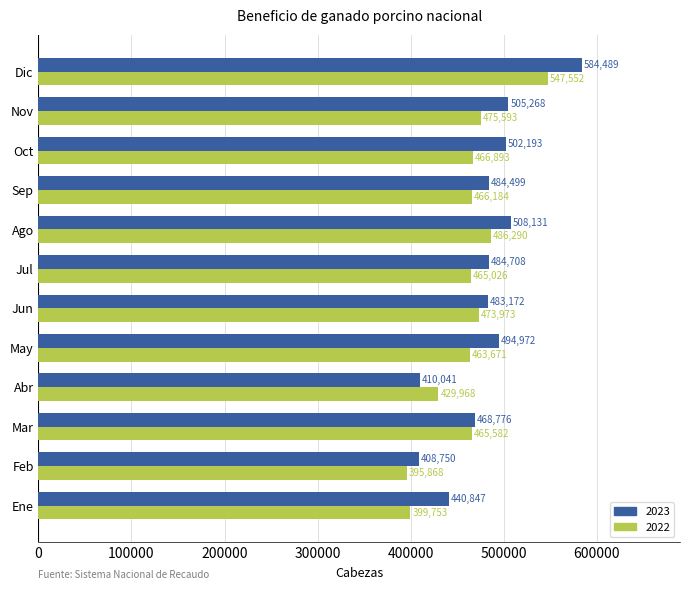

How many data points does each series have?

12